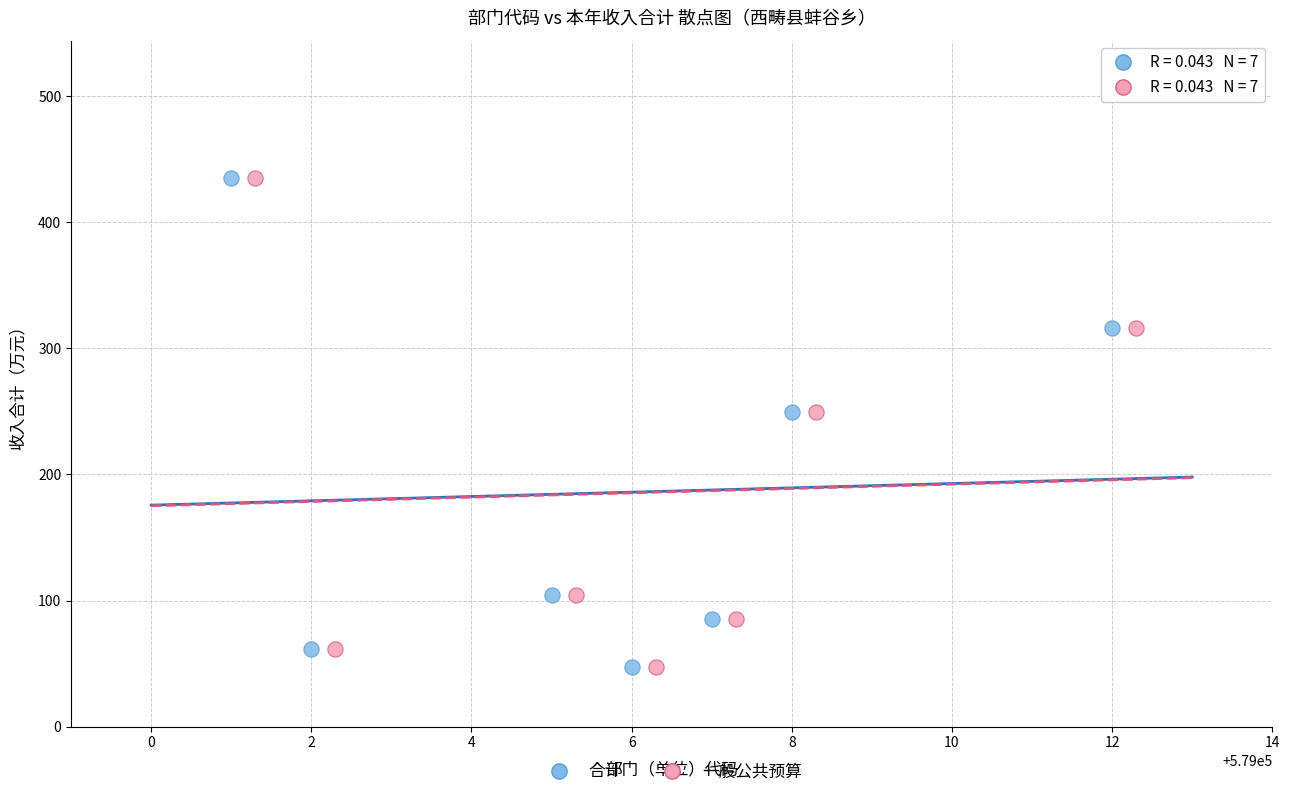

What are all the series names shown in the legend?

合计, 一般公共预算